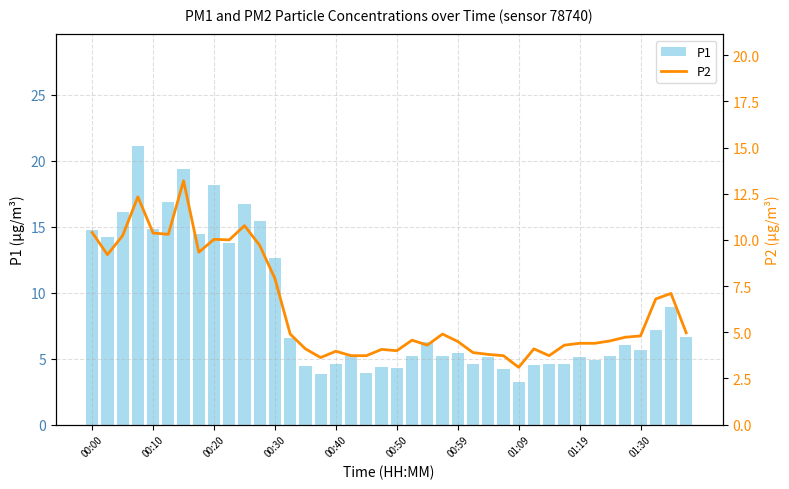

The value of P1 at 00:59 is 7.7. True or false?

False